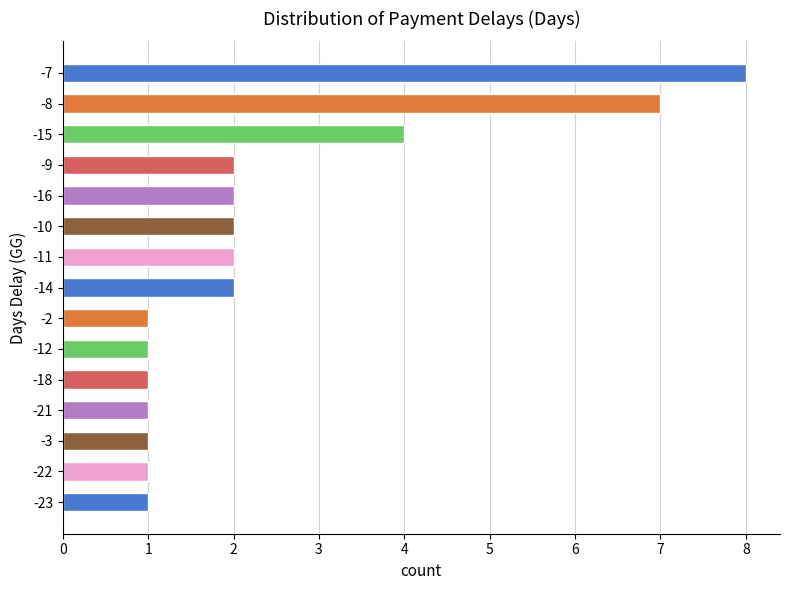

Reading top to bottom, transcribe all the data shown in this chart.

-7=8	-8=7	-15=4	-9=2	-16=2	-10=2	-11=2	-14=2	-2=1	-12=1	-18=1	-21=1	-3=1	-22=1	-23=1